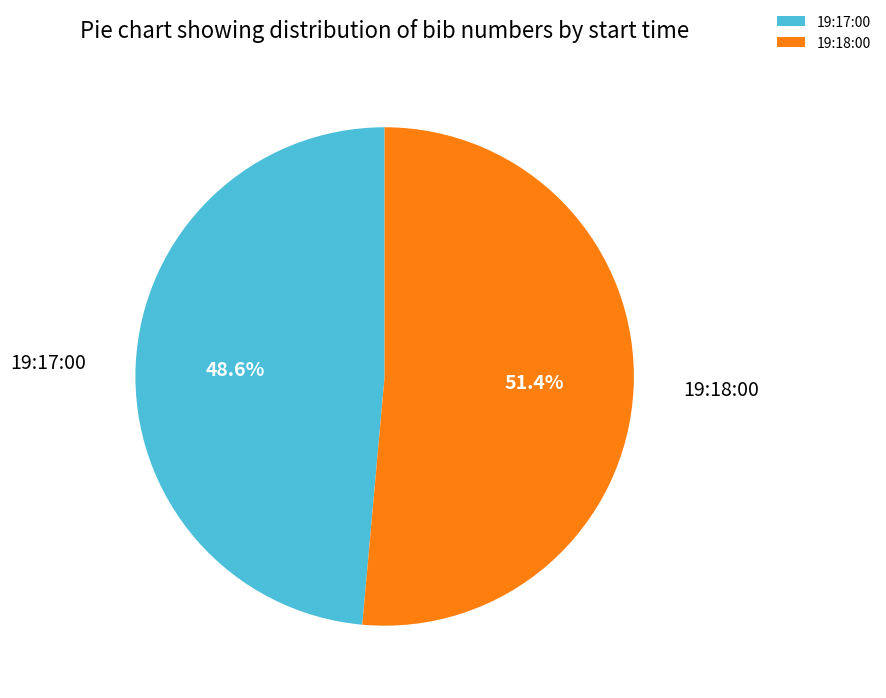

Between 19:17:00 and 19:18:00, which is larger?

19:18:00